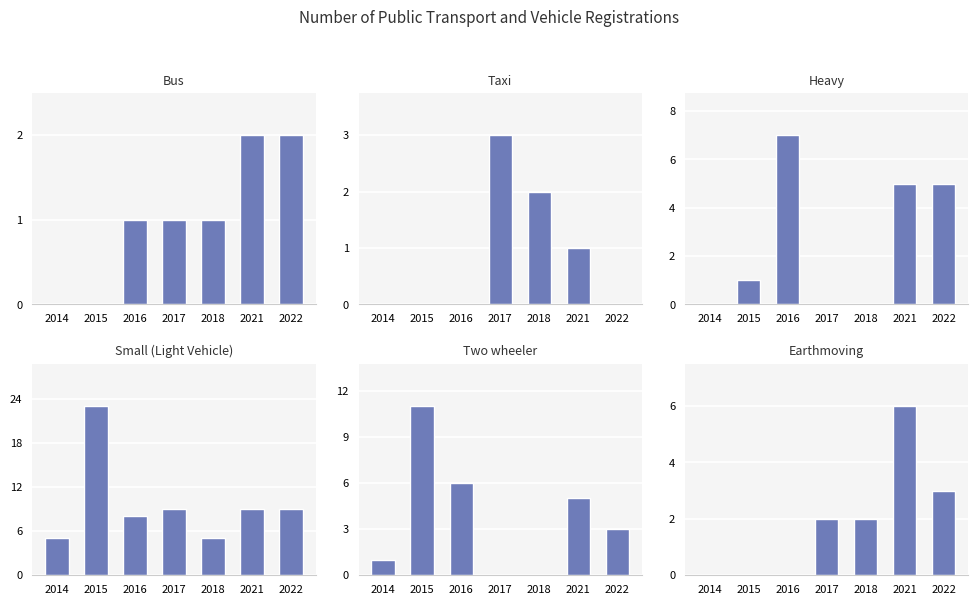

Between 2022 and 2014, which is larger?

2022